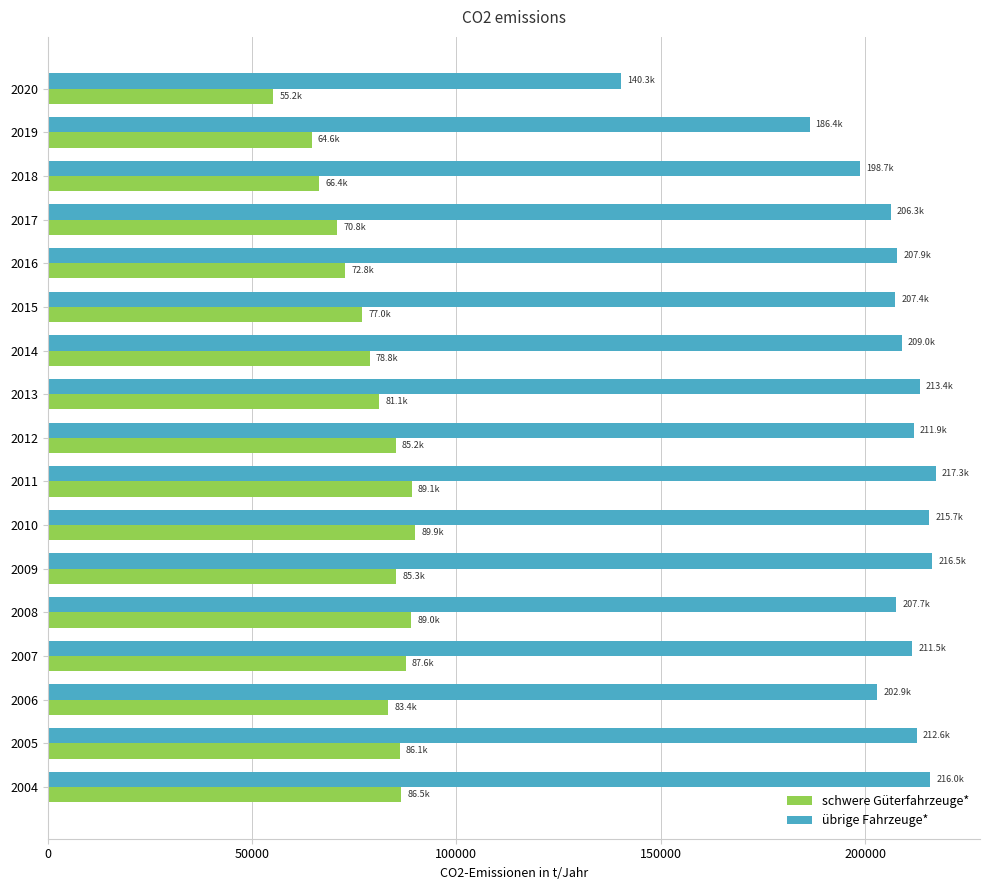

Which series has the largest range (max minus min)?

übrige Fahrzeuge*